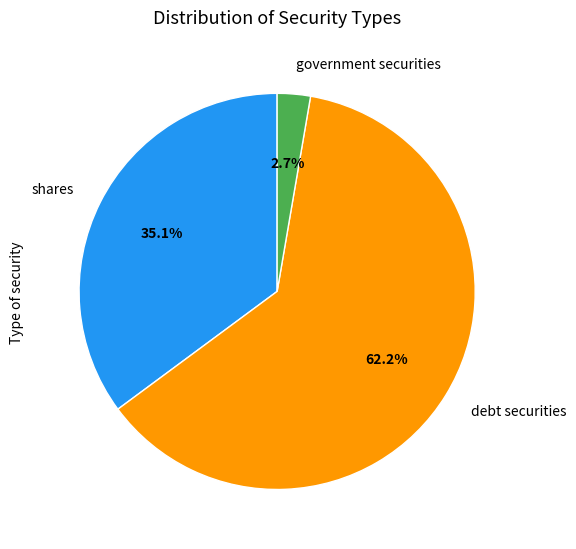

Rank the categories by value from highest to lowest.

debt securities, shares, government securities